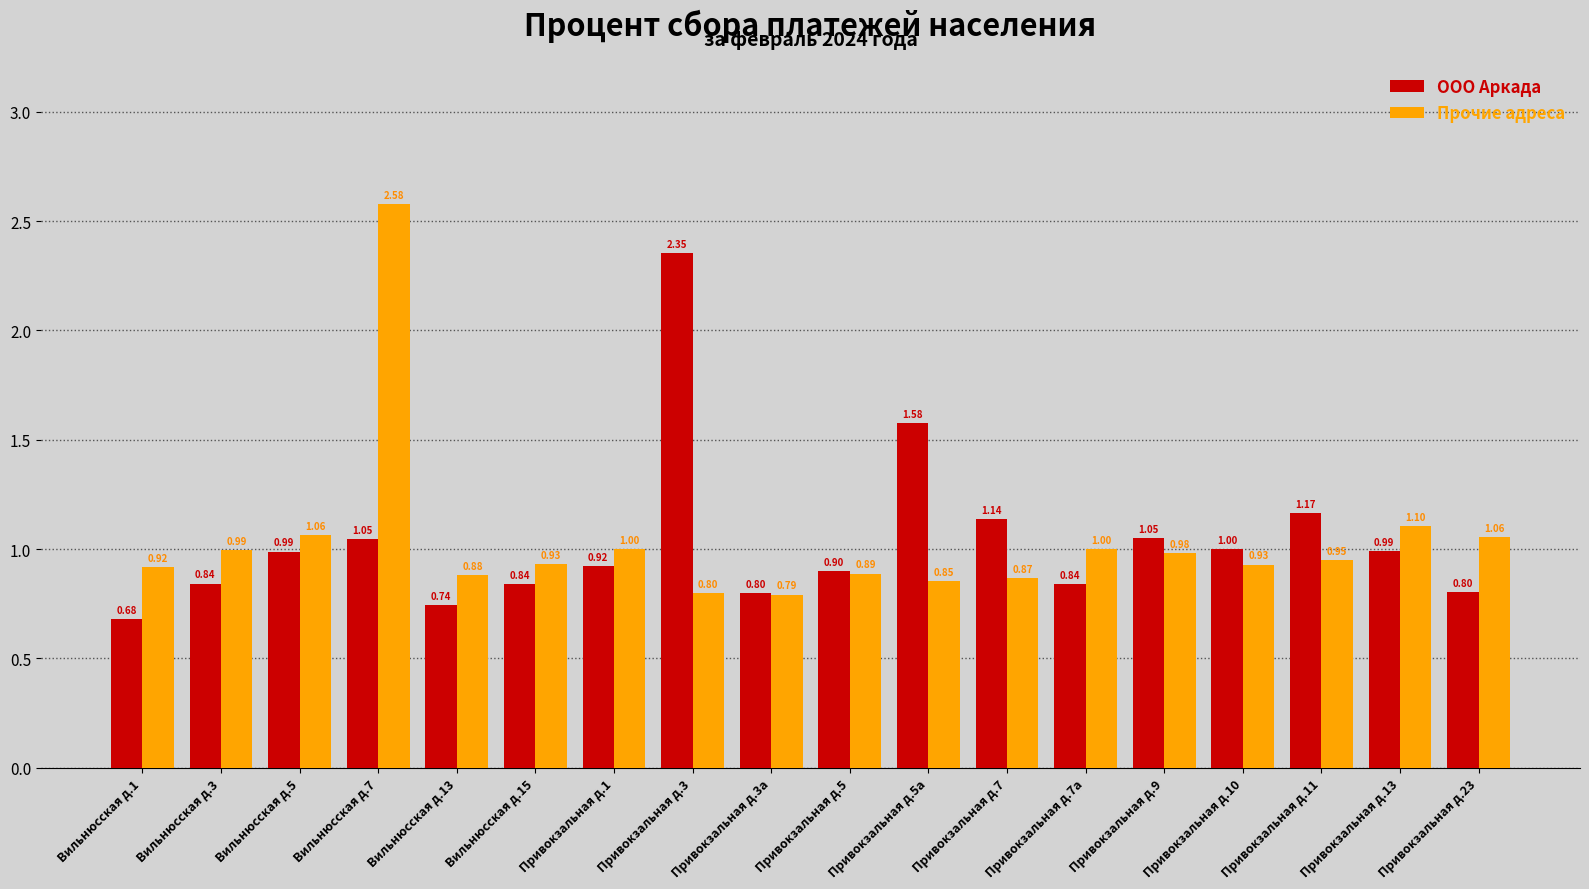

Which category has the highest value in the ООО Аркада series?

Привокзальная д.3